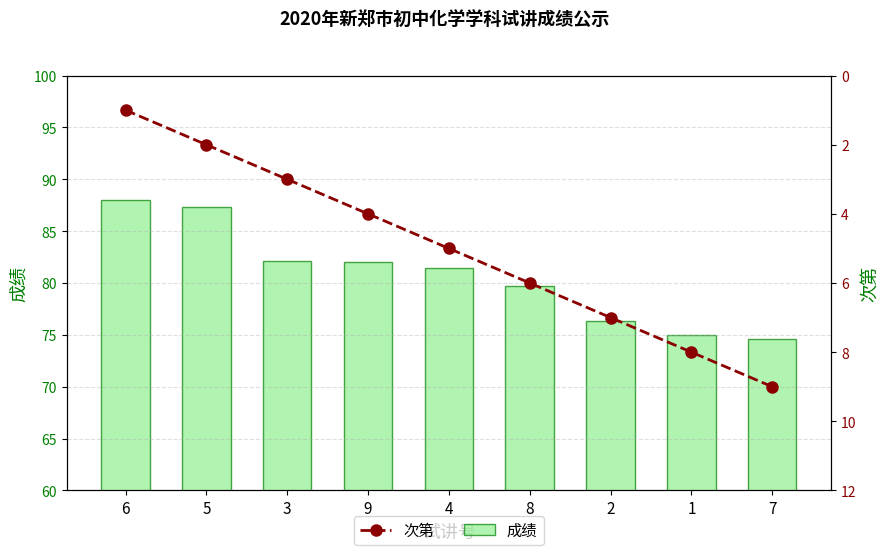

What is the minimum value shown in the chart?

1.0